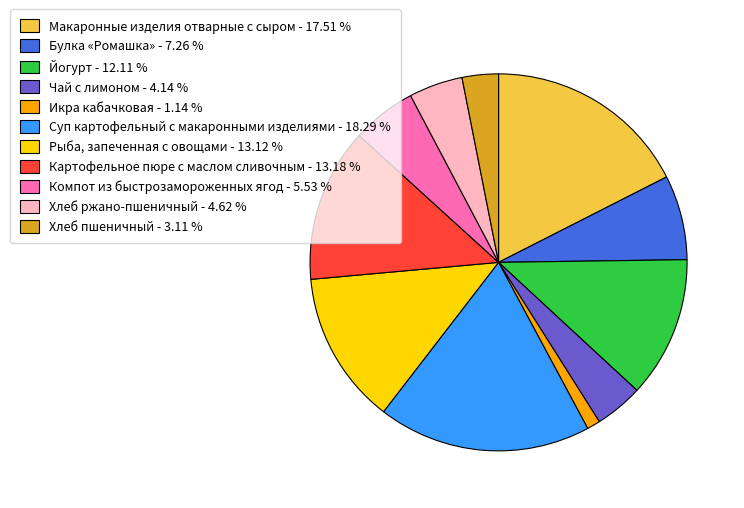

Is there a majority slice in this chart?

No